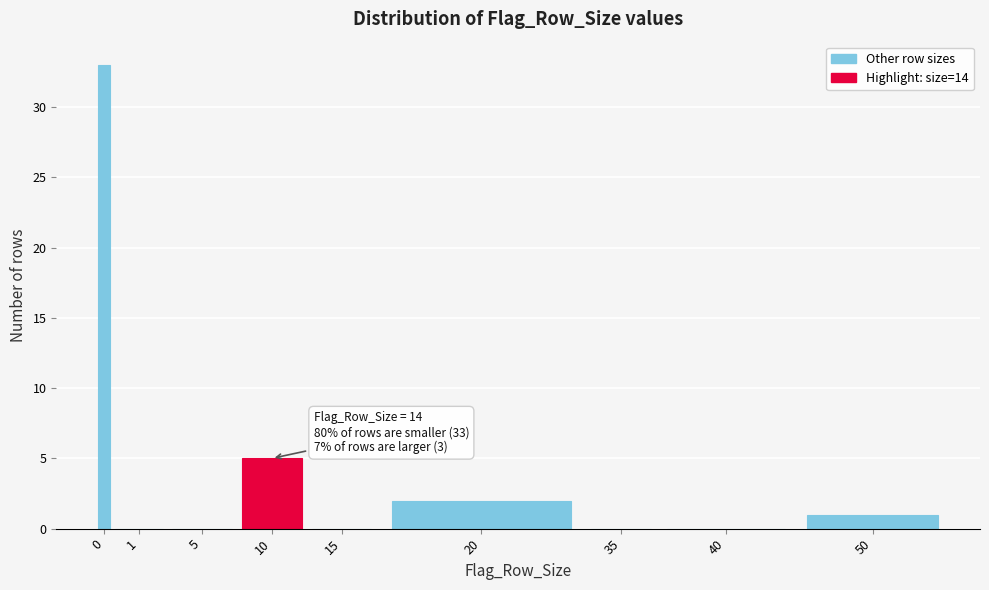

Reading left to right, what are all the values shown in this chart?

0=33	1=0	5=0	10=5	15=0	20=2	35=0	40=0	50=1